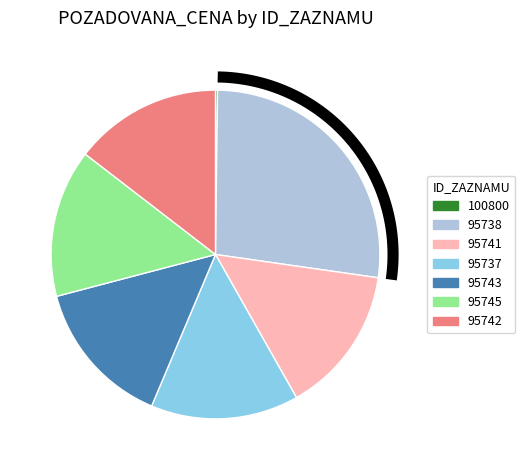

To the nearest percent, what is the difference between the largest and smallest slice percentages?

27%